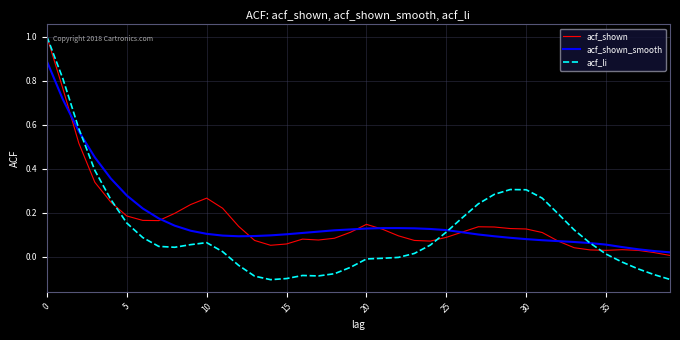

Which series has the largest range (max minus min)?

acf_li